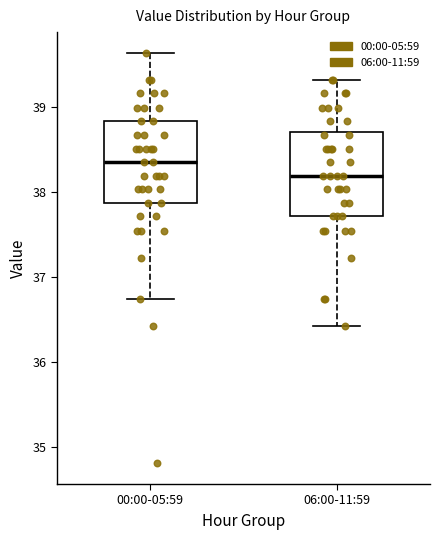

Reading left to right, transcribe this box plot: for each box, give where its median line is, the range the box spans, and where its two whiskers end, as read against the y-axis. The values are not printed on the chart, so give them approximately, as read against the axis.

00:00-05:59: median 38.4, box 37.9 to 38.8, whiskers 36.7 to 39.6
06:00-11:59: median 38.2, box 37.7 to 38.7, whiskers 36.4 to 39.3